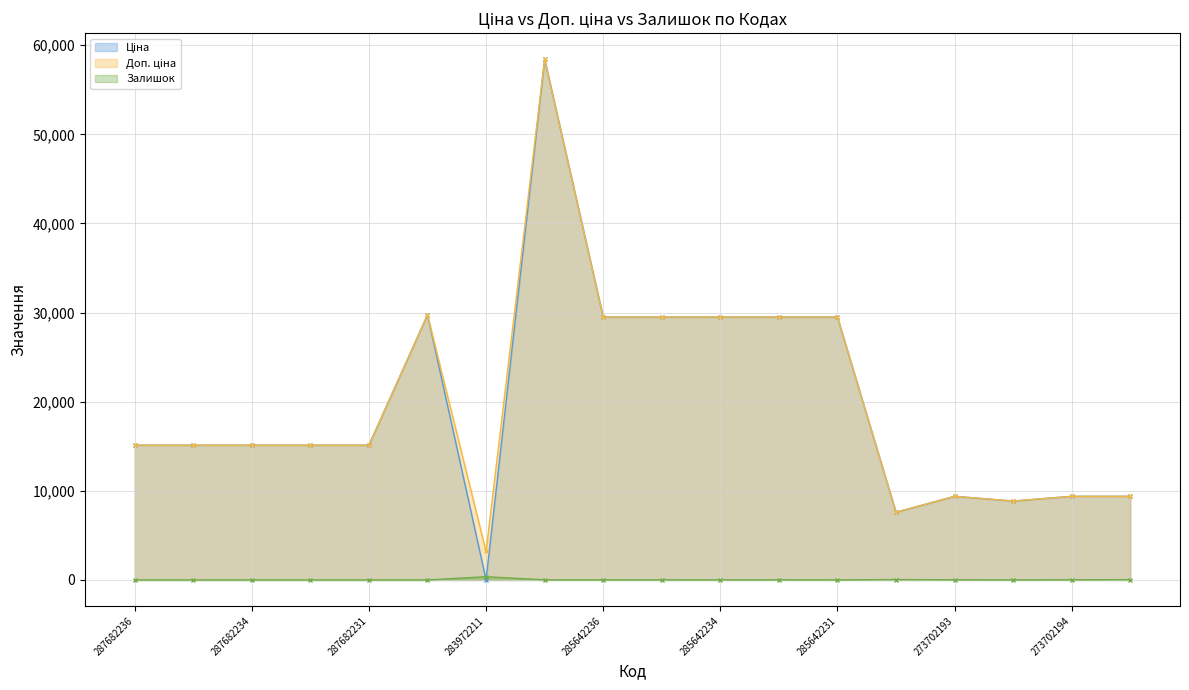

What is the sum of all Доп. ціна values?

359041.3